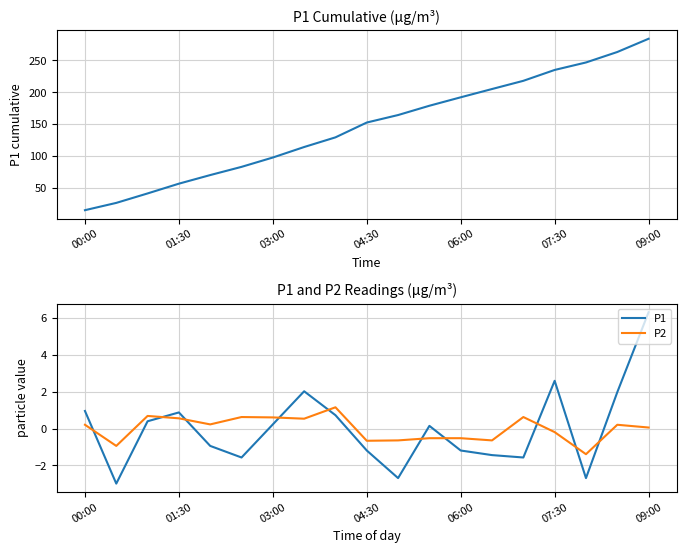

True or false: P2 has a value of -0.2 at 07:30.

True